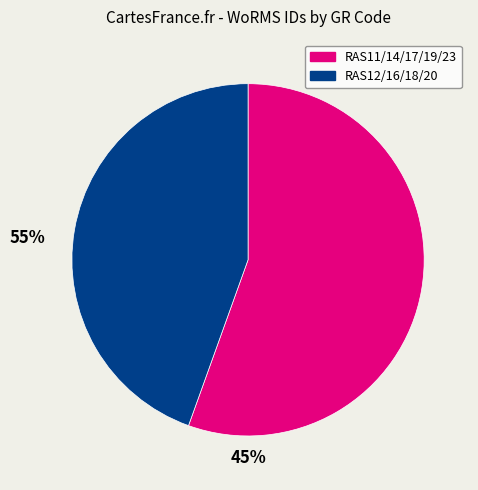

Is there any slice that represents more than half of the pie?

Yes